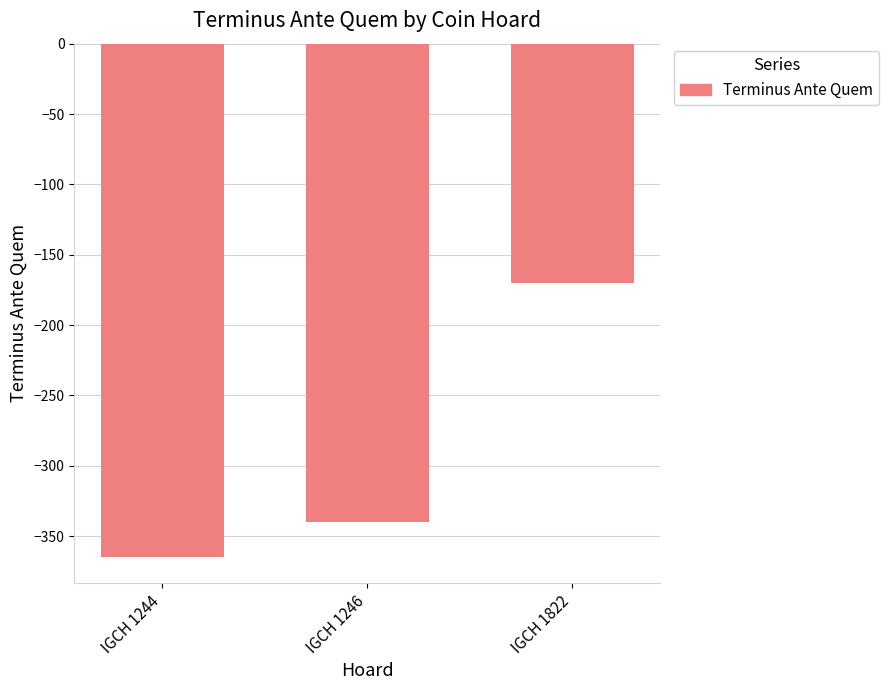

At which label is the value closest to -267?

IGCH 1246